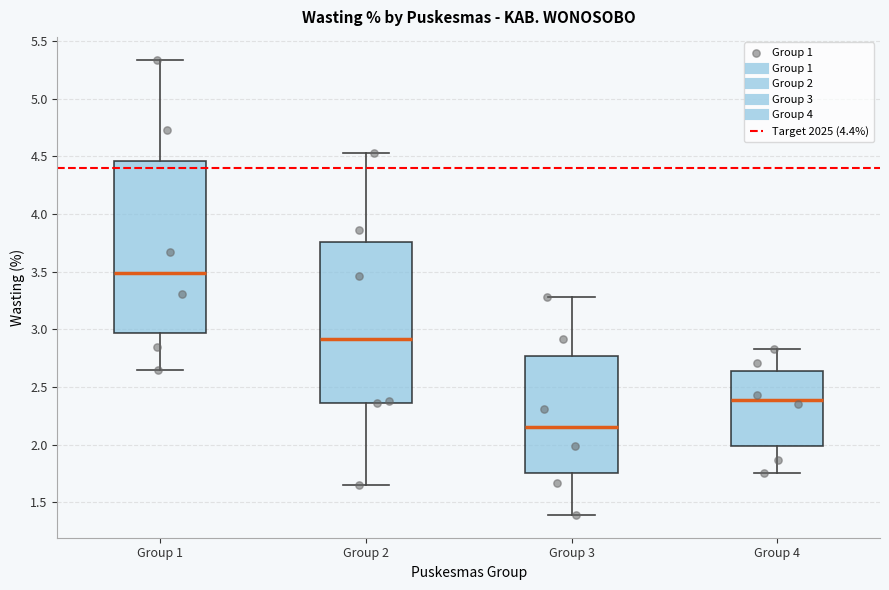

Where is the upper edge of the box for Group 1 on the y-axis? The values are not printed on the chart, so give them approximately, as read against the axis.

4.45